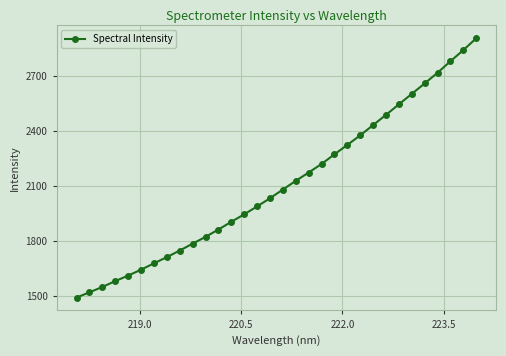

What is the maximum value shown in the chart?

2904.1